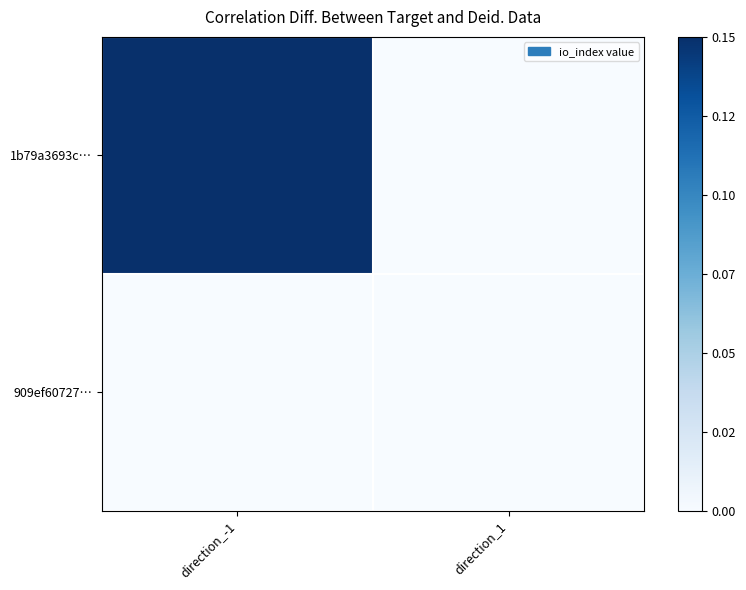

Which has a higher value, direction_-1 or direction_1?

direction_-1